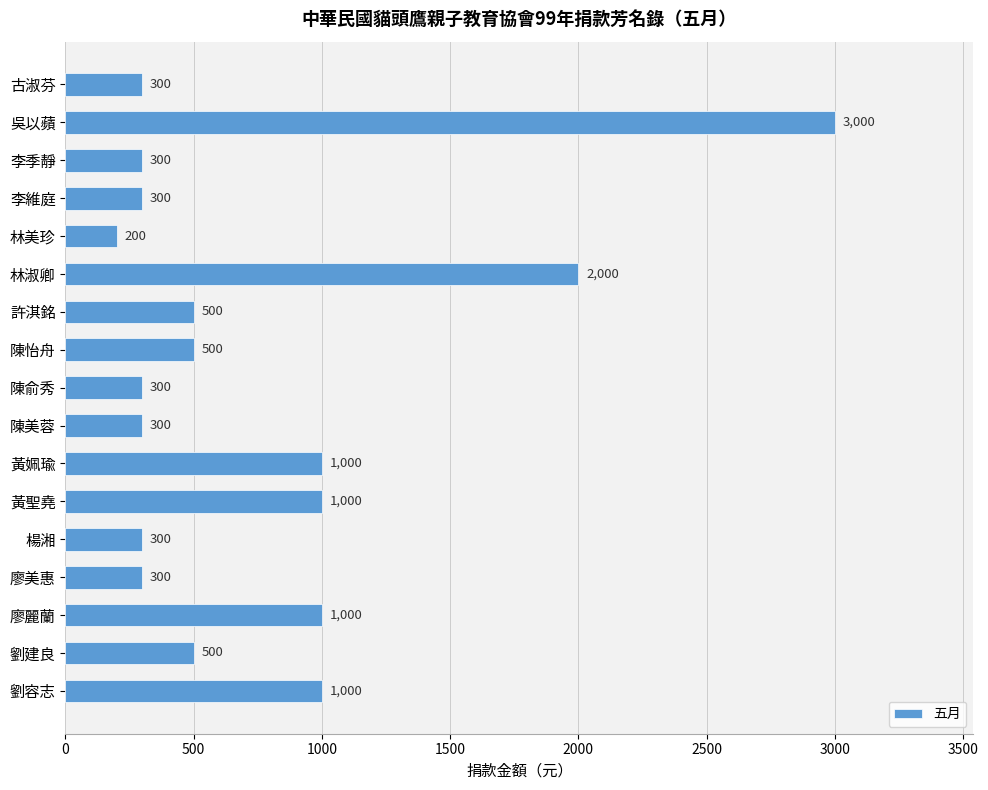

What is the label of the 13th bar from the top?

楊湘